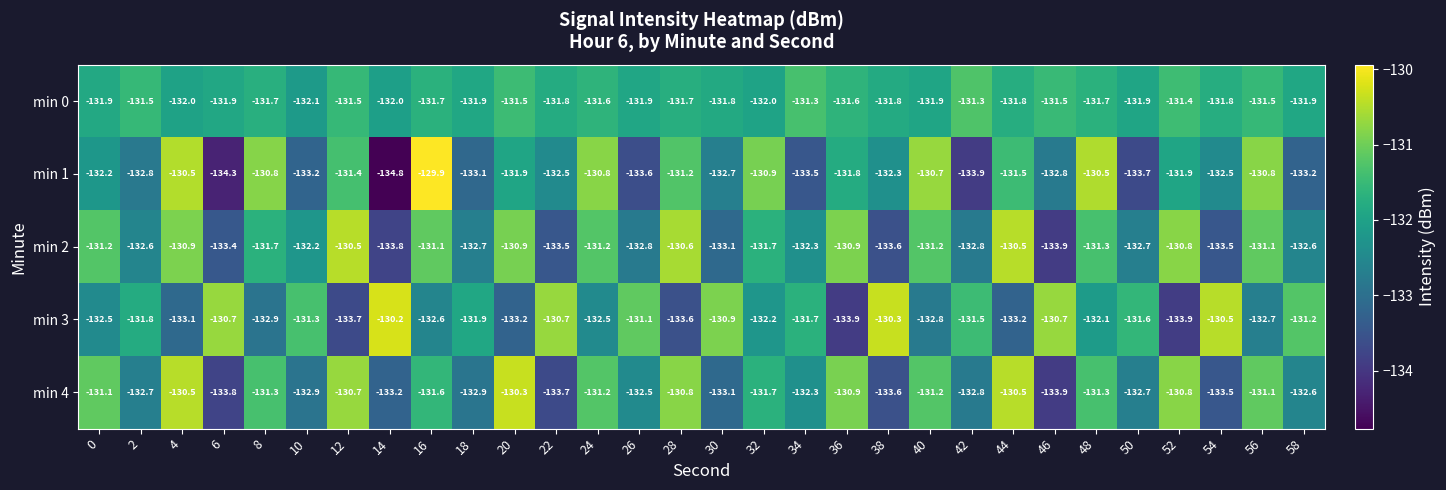

What is the total value across all series at 56?

-657.2